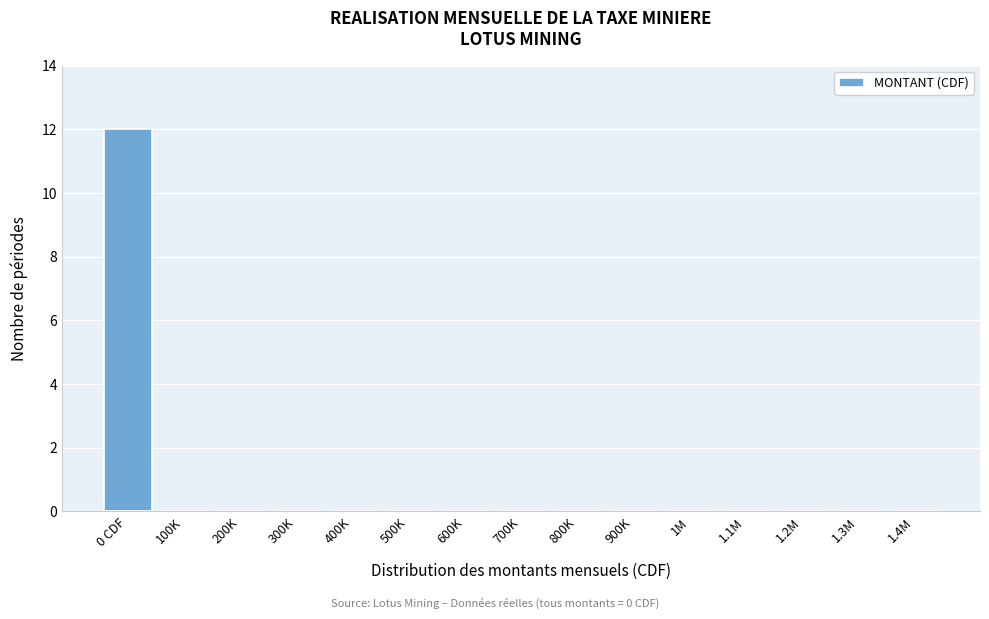

Reading left to right, what are all the values shown in this chart?

0 CDF=12	100K=0	200K=0	300K=0	400K=0	500K=0	600K=0	700K=0	800K=0	900K=0	1M=0	1.1M=0	1.2M=0	1.3M=0	1.4M=0